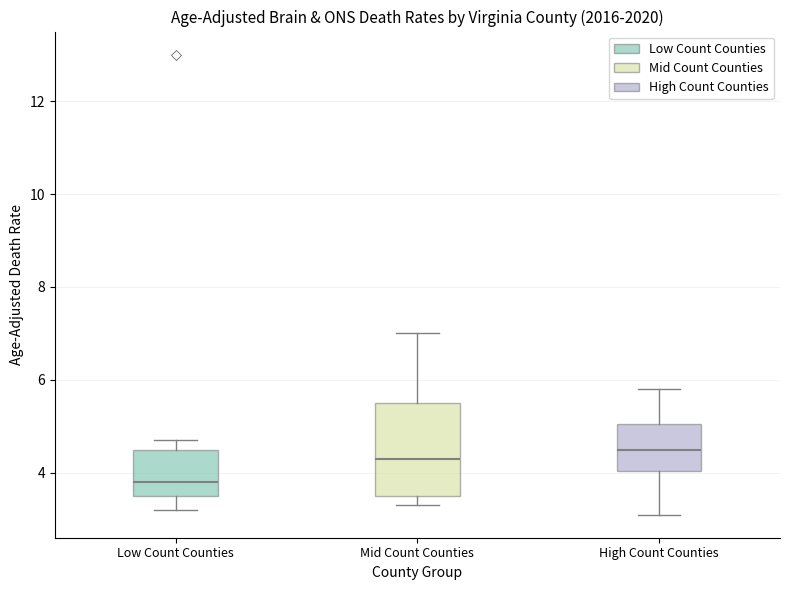

Which box has the lowest median line?

Low Count Counties